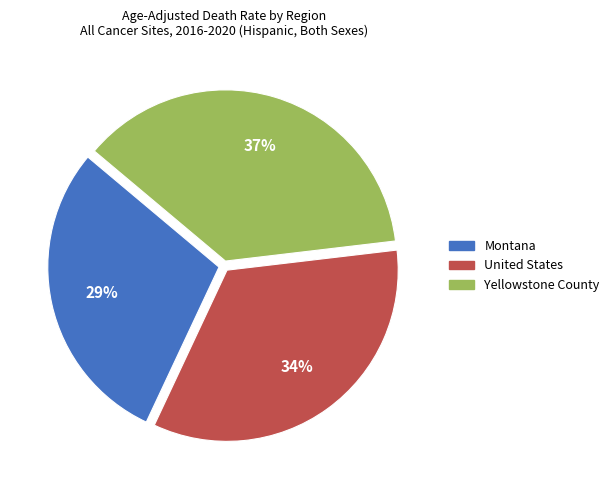

The United States slice represents 19% of the pie. True or false?

False